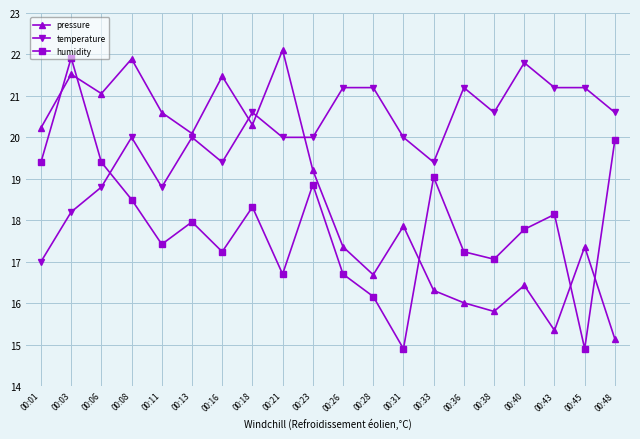

How many values in the humidity series are below 17?

5